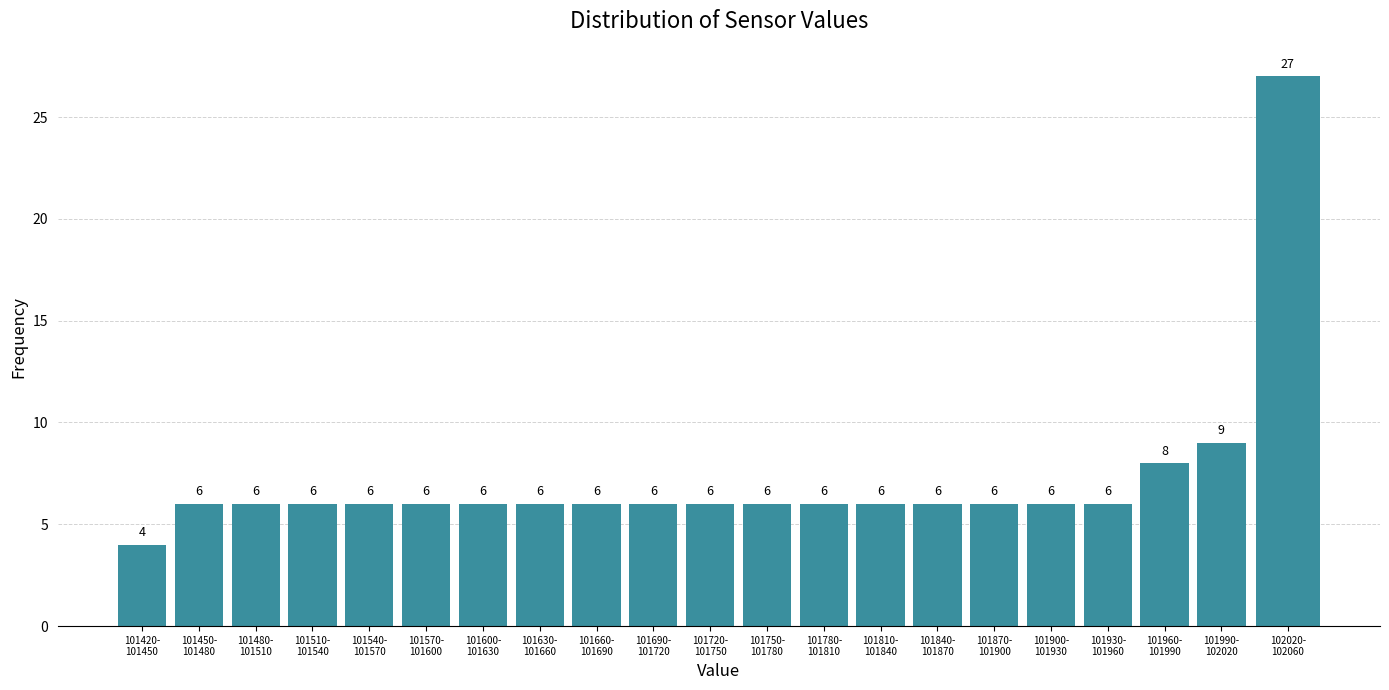

Reading right to left, transcribe all the data shown in this chart.

27	9	8	6	6	6	6	6	6	6	6	6	6	6	6	6	6	6	6	6	4